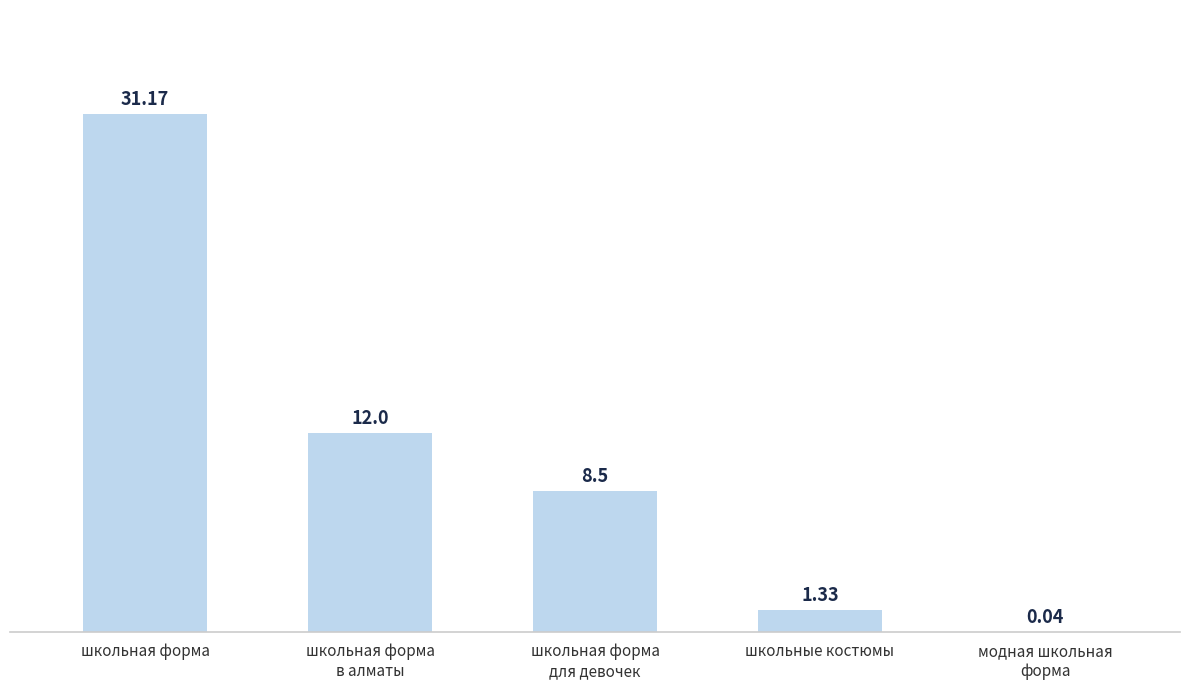

Where does the data first go above 8?

школьная форма